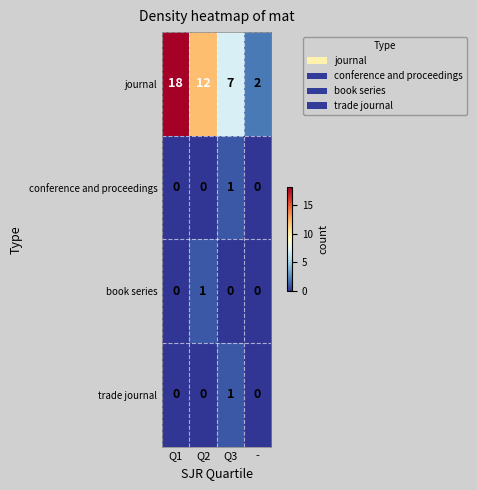

Which series has the largest total across all categories?

journal